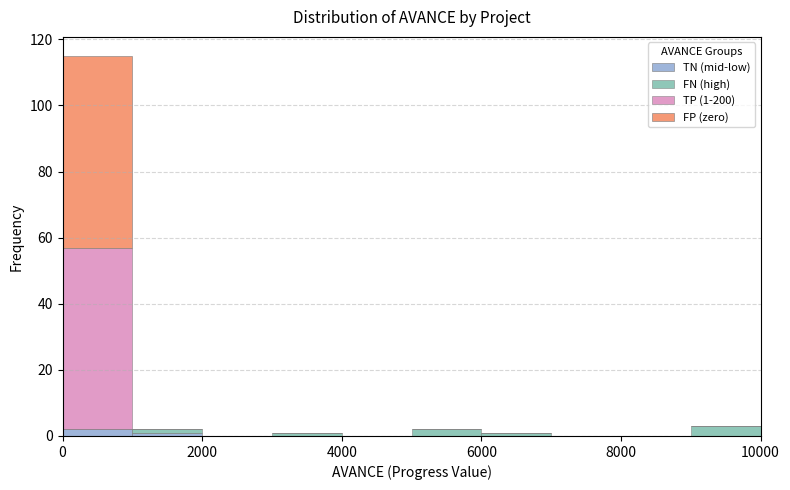

Which range on the x-axis has the tallest stacked bar (by total height)?

0 to 1000